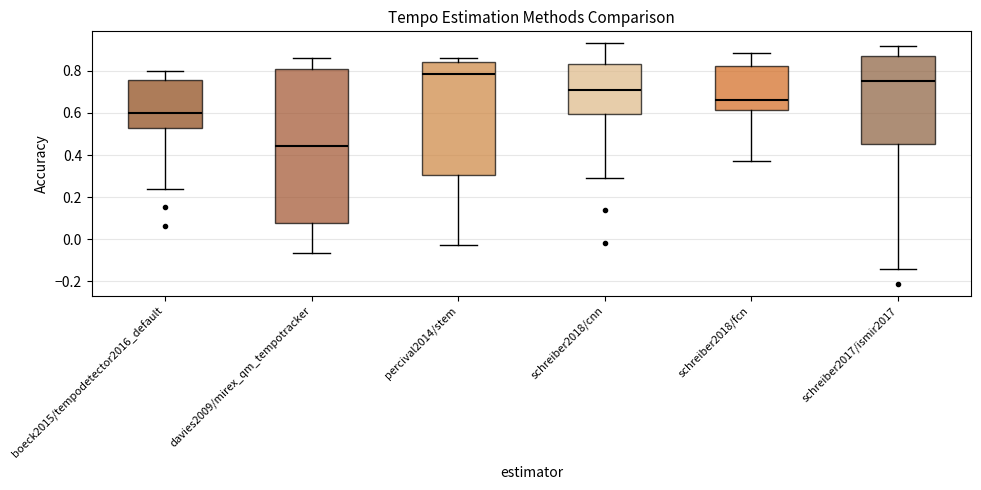

Reading left to right, read every box against the y-axis: the position of its median line, the range the box covers, and the ends of its whiskers. The values are not printed on the chart, so give them approximately, as read against the axis.

boeck2015/tempodetector2016_default: median 0.60, box 0.54 to 0.76, whiskers 0.24 to 0.80
davies2009/mirex_qm_tempotracker: median 0.44, box 0.08 to 0.80, whiskers -0.06 to 0.86
percival2014/stem: median 0.78, box 0.30 to 0.84, whiskers -0.02 to 0.86
schreiber2018/cnn: median 0.72, box 0.60 to 0.84, whiskers 0.30 to 0.94
schreiber2018/fcn: median 0.66, box 0.62 to 0.82, whiskers 0.38 to 0.88
schreiber2017/ismir2017: median 0.76, box 0.46 to 0.88, whiskers -0.14 to 0.92